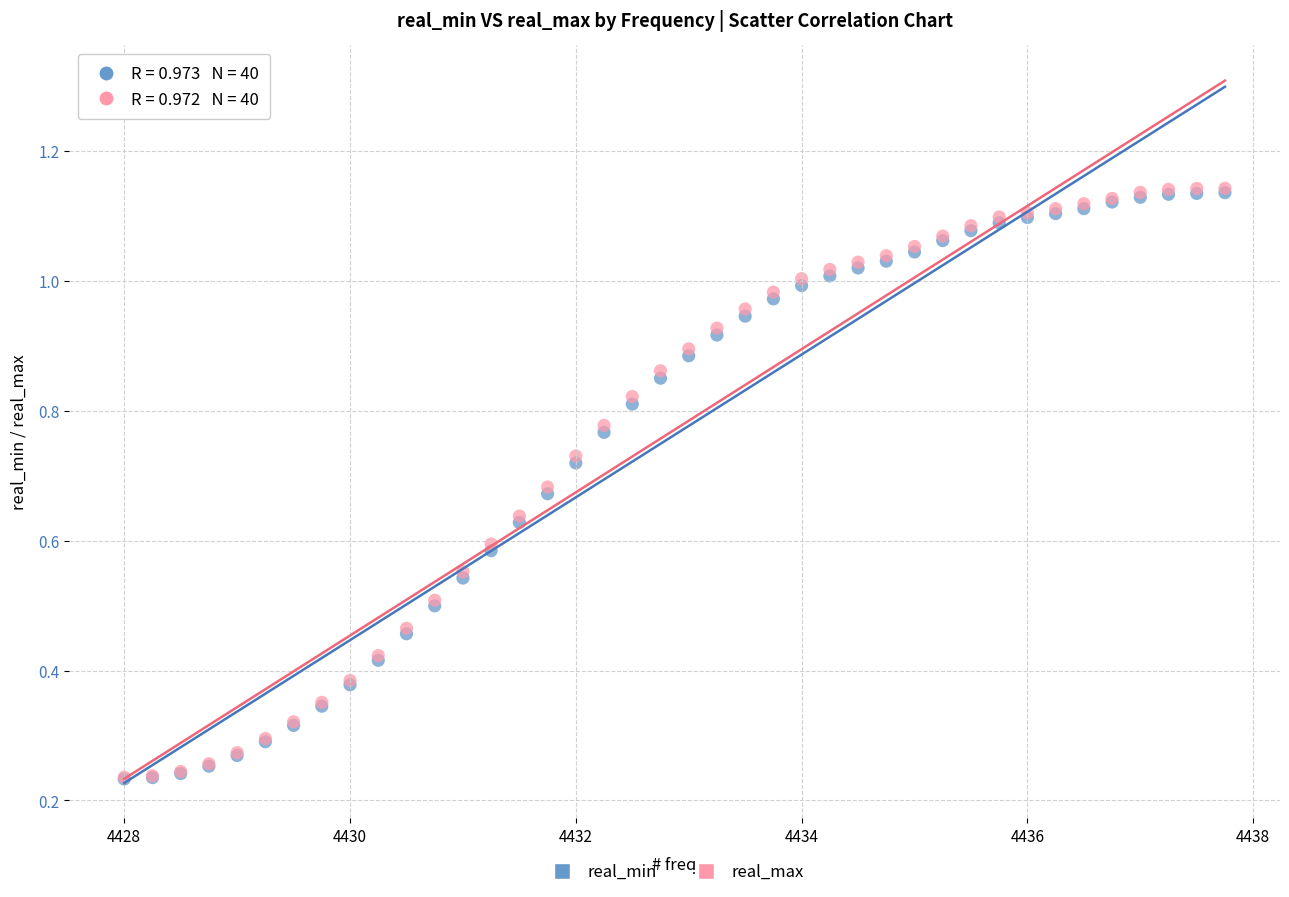

What are all the series names shown in the legend?

real_min, real_max